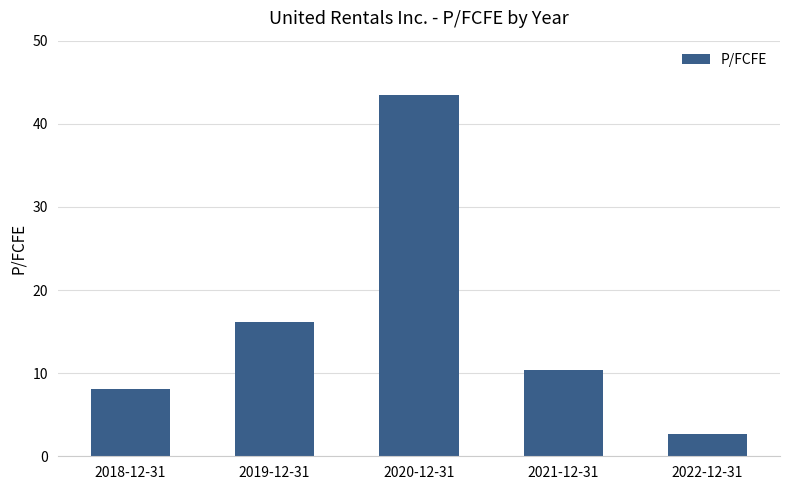

True or false: the data shows 43.5 at 2020-12-31.

True